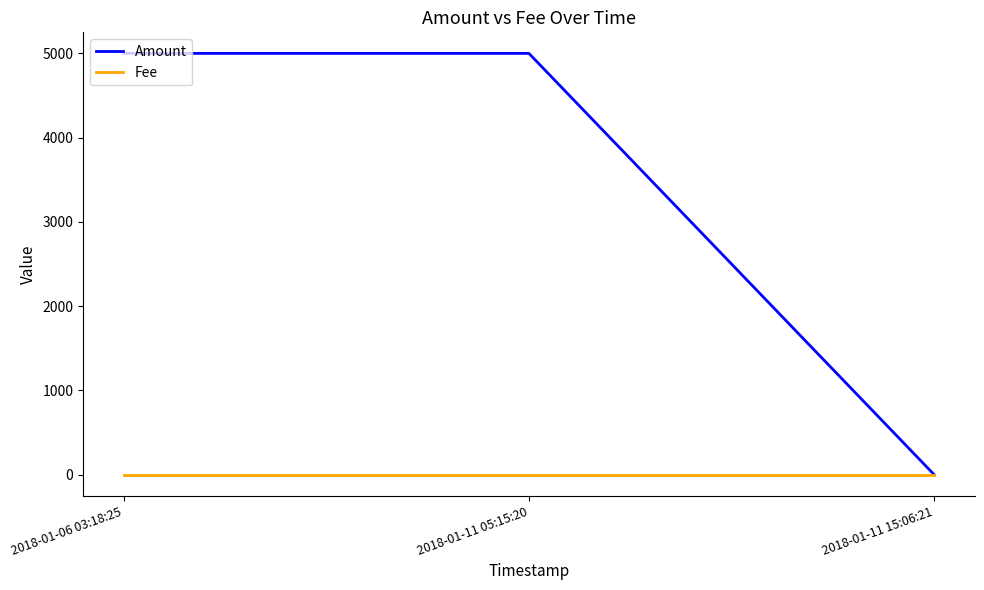

Which series has the largest total across all categories?

Amount